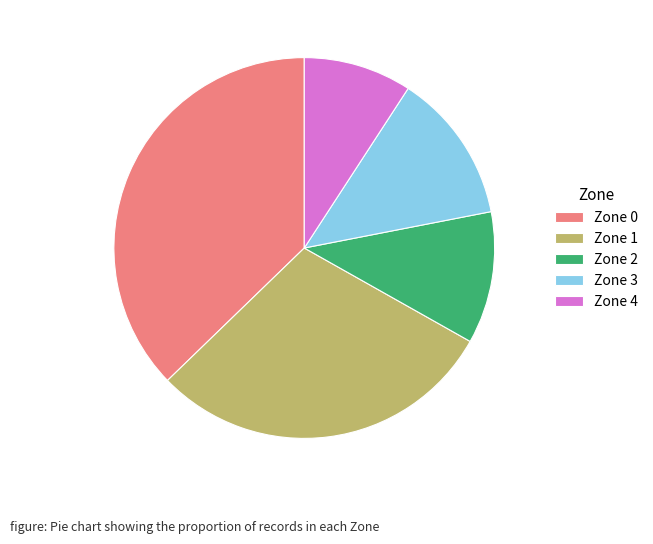

Does Zone 1 represent more than half of the total?

No